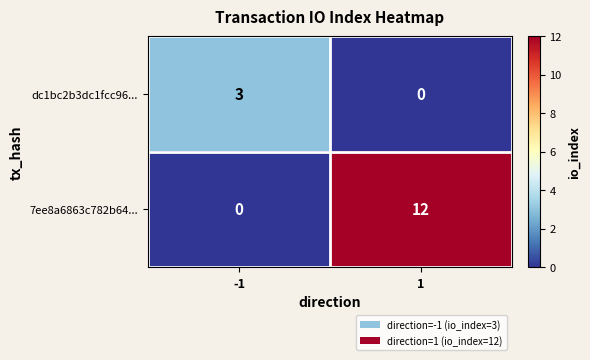

What is the average value of the 7ee8a6863c782b64... series?

6